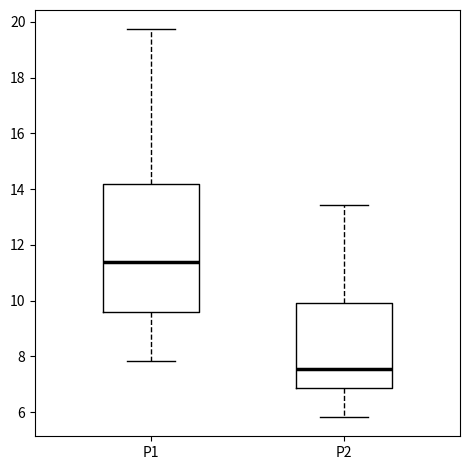

Comparing the boxes themselves (not the whiskers), which one is the tallest?

P1